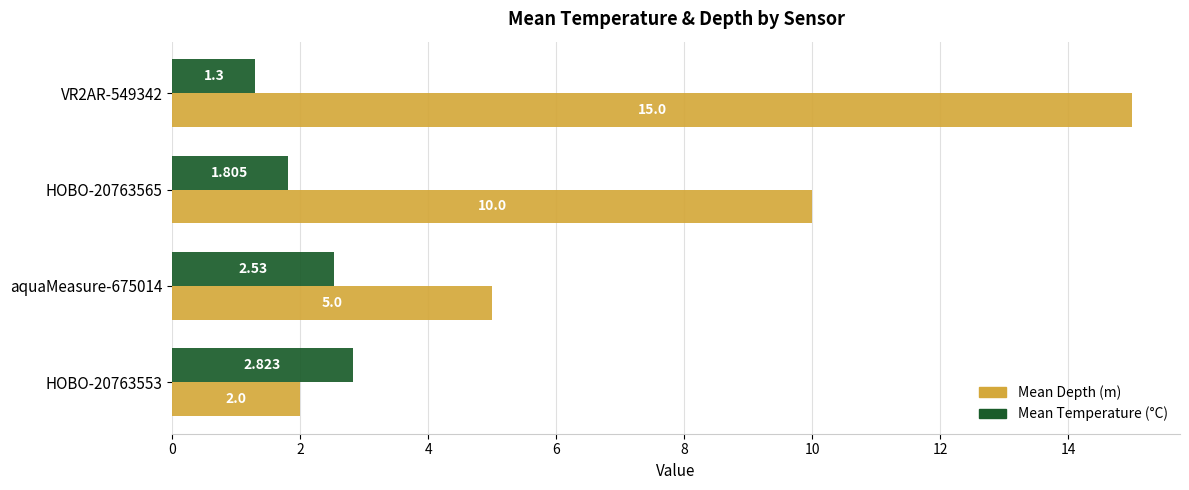

Which series has the widest spread of values?

Mean Depth (m)